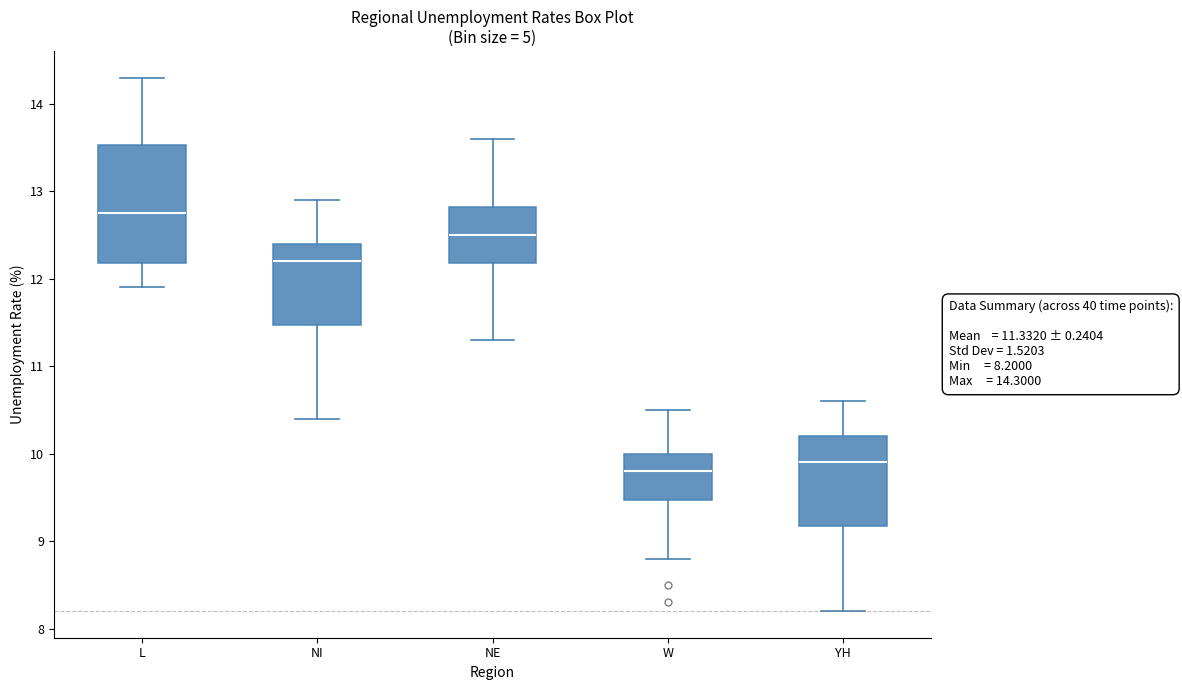

Which box is the tallest, from its lower edge to its upper edge?

L